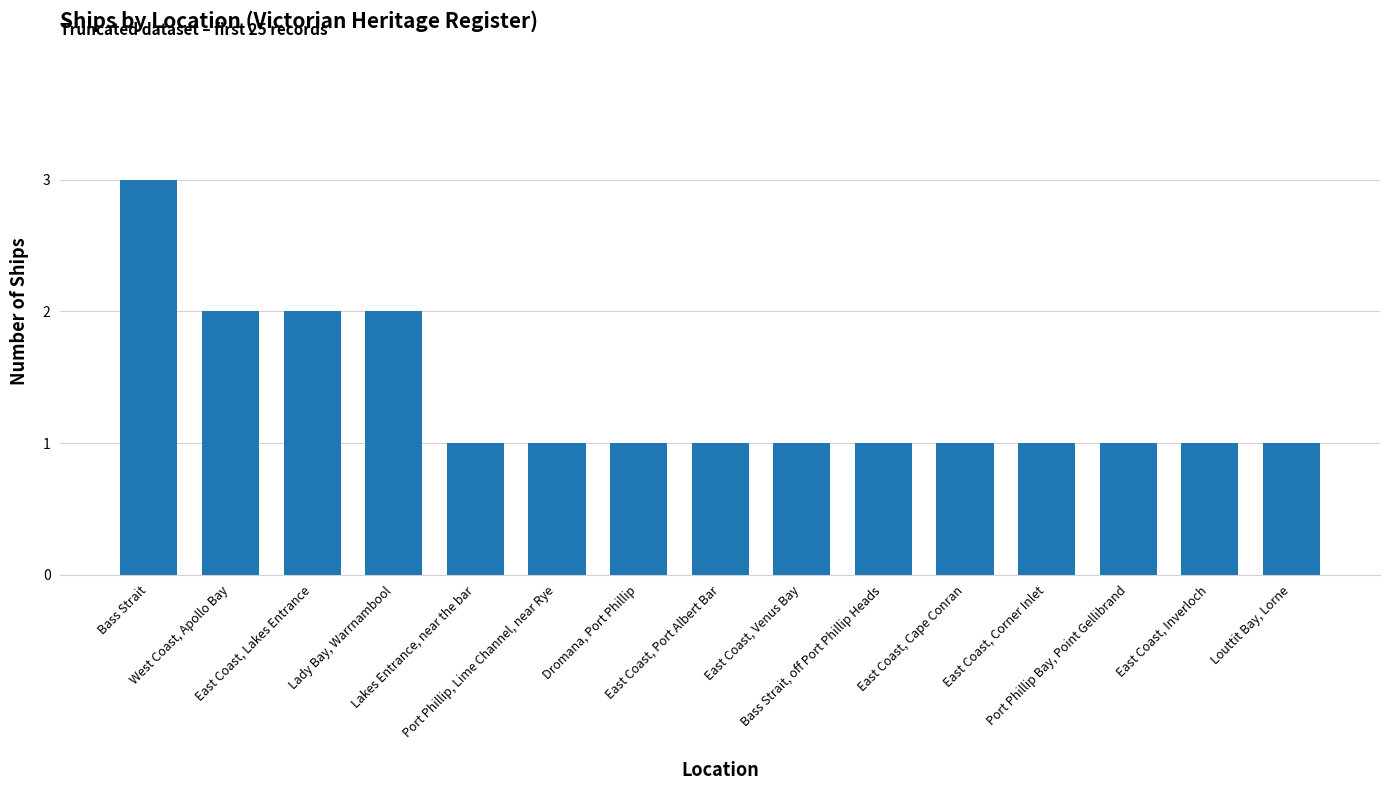

What is the difference between the maximum and minimum values?

2